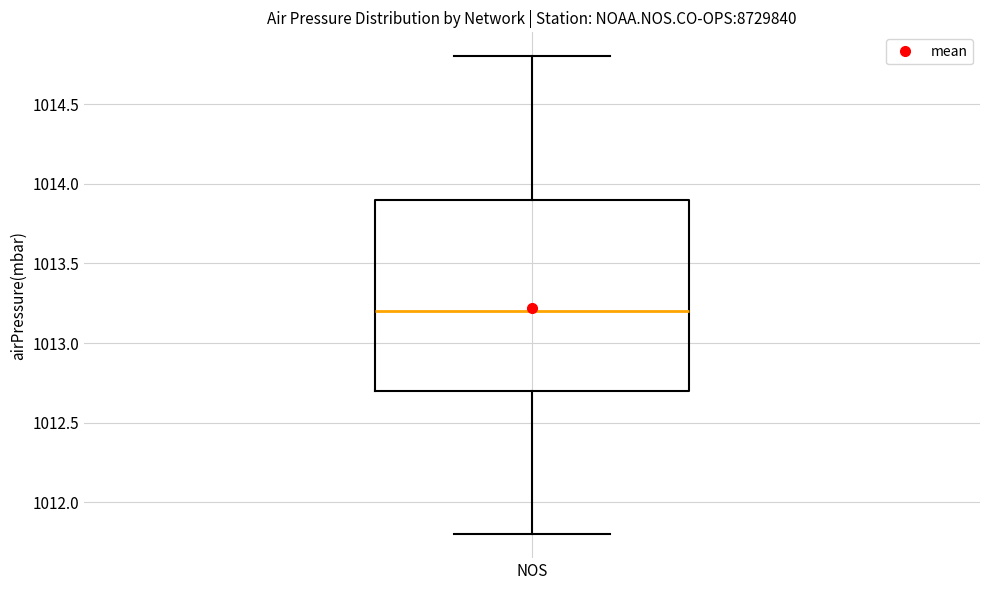

Transcribe this box plot: give where the median line is, the range the box spans, and where the two whiskers end, as read against the y-axis. The values are not printed on the chart, so give them approximately, as read against the axis.

median 1013.2, box 1012.7 to 1013.9, whiskers 1011.8 to 1014.8